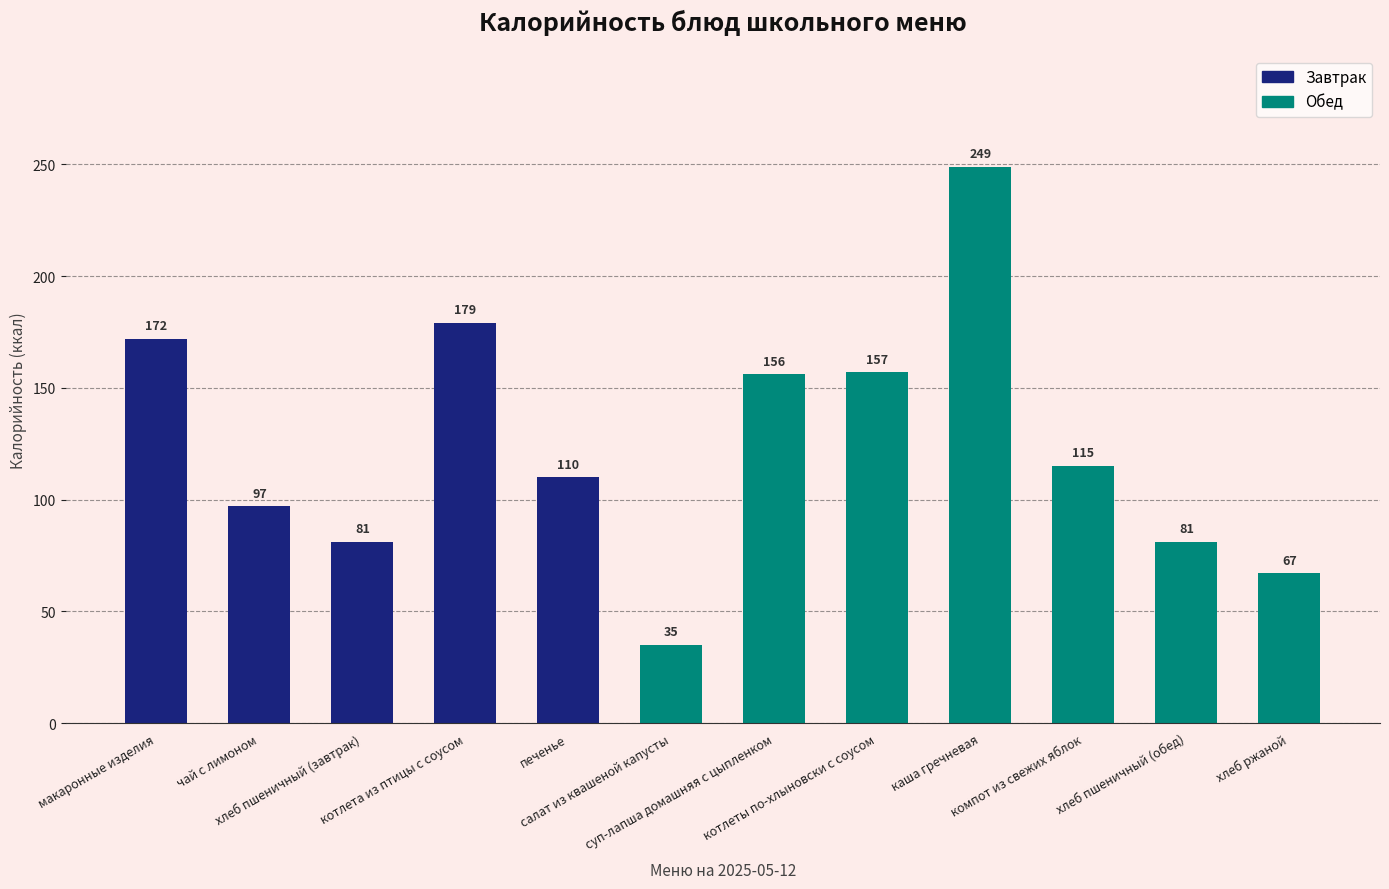

How many data points are less than 115?

6